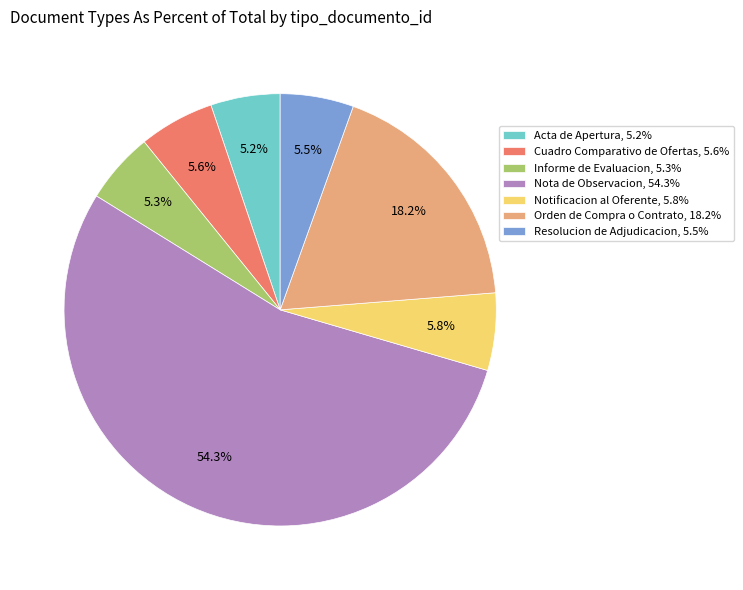

To the nearest percent, what portion does Notificacion al Oferente represent?

6%